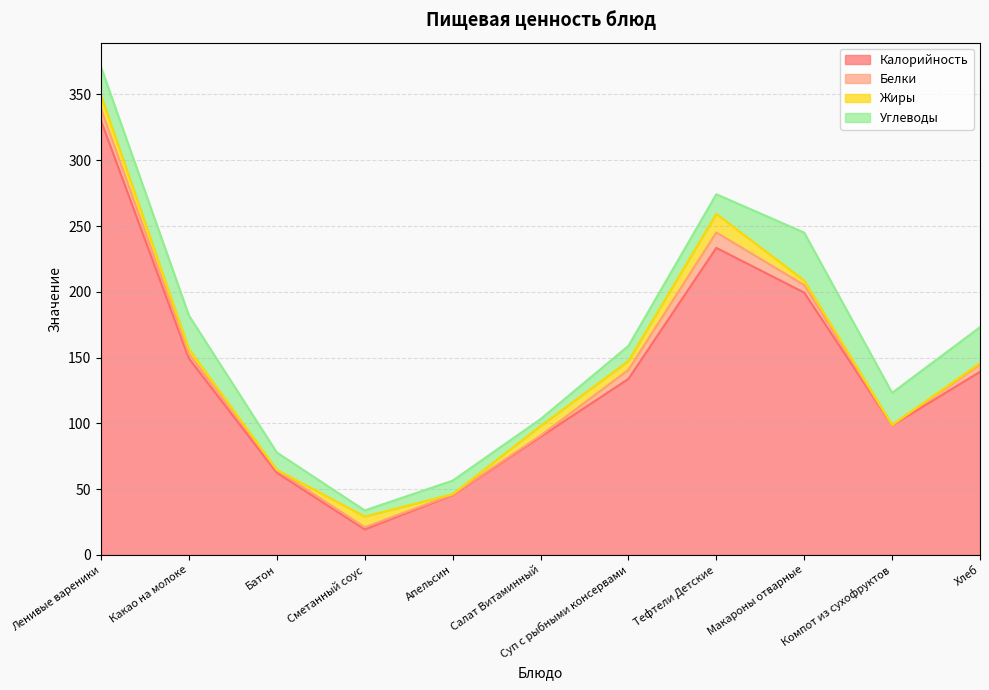

What is the spread (max minus min) of values at Апельсин?

45.2